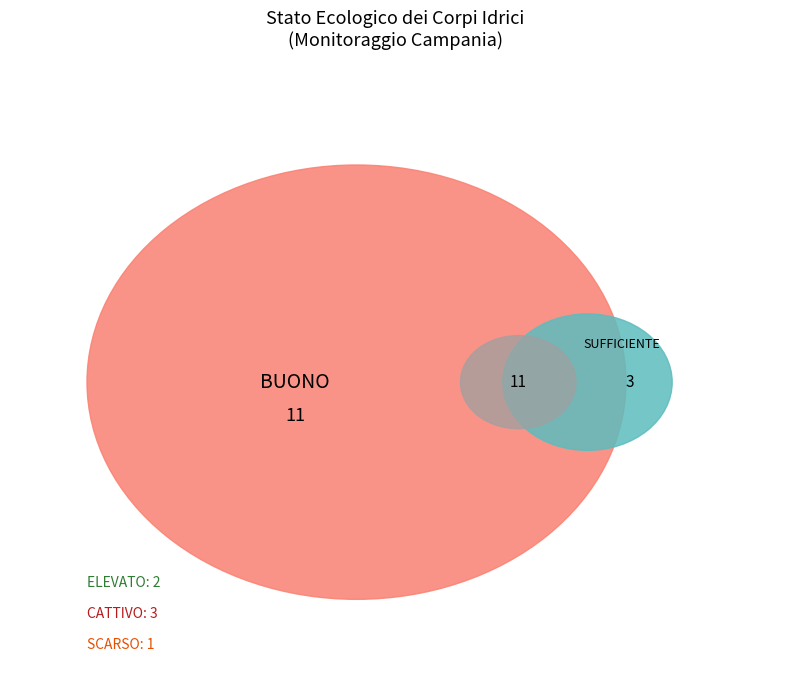

To the nearest percent, what percentage of the pie is CATTIVO?

11%